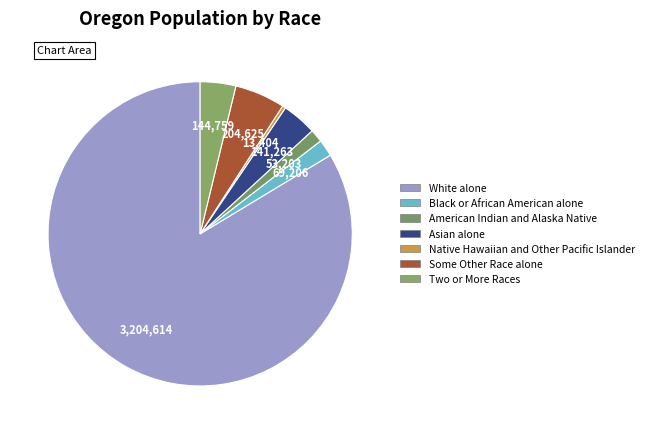

Which category has the biggest portion of the pie?

White alone